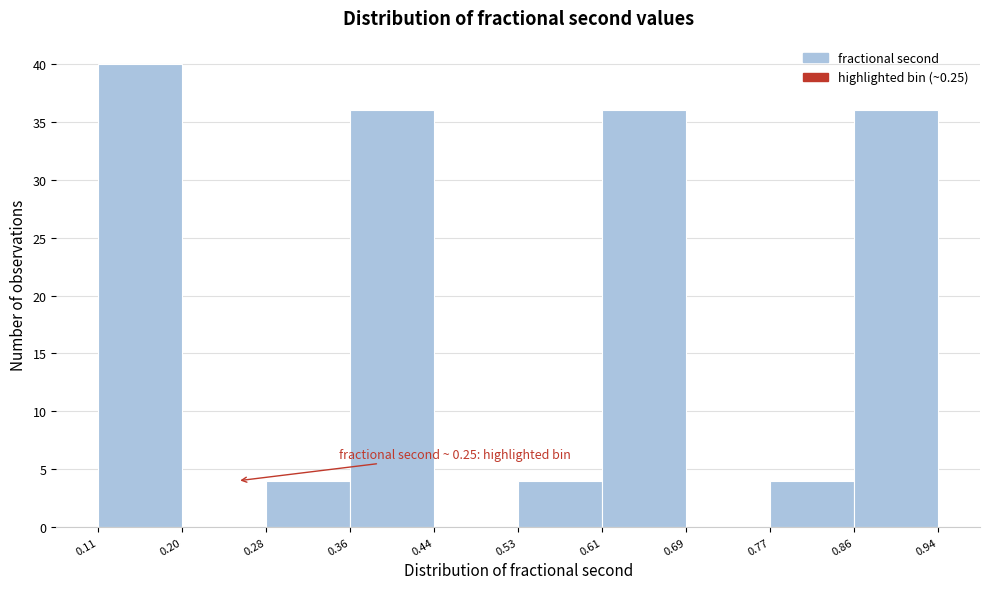

Over which range of the x-axis is the bar tallest?

0.11 to 0.20